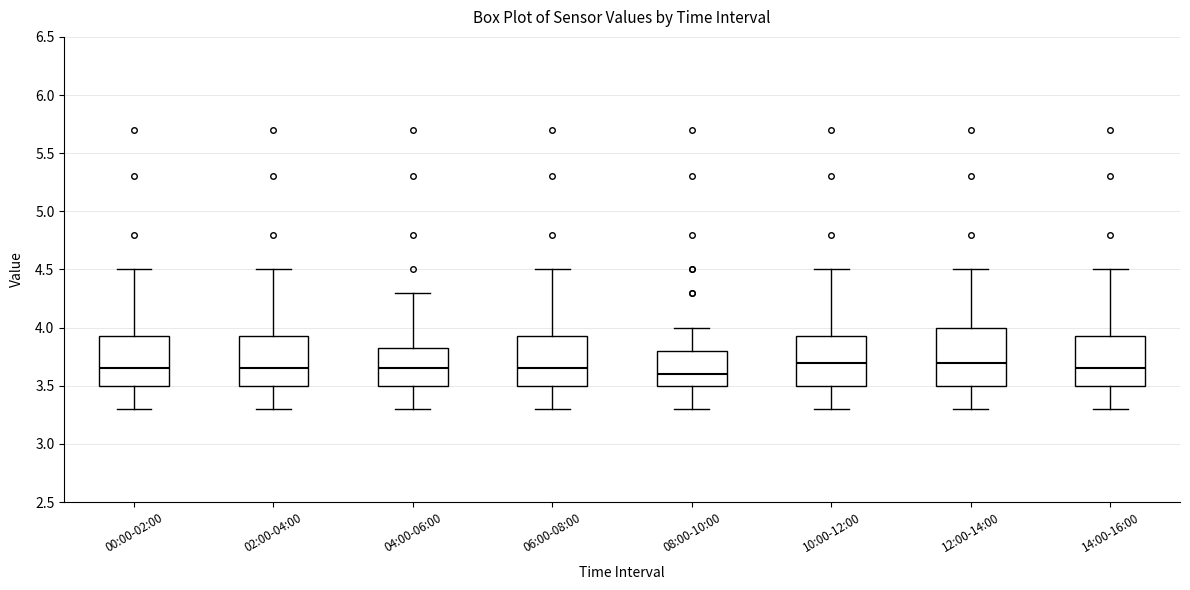

Reading left to right, read every box against the y-axis: the position of its median line, the range the box covers, and the ends of its whiskers. The values are not printed on the chart, so give them approximately, as read against the axis.

00:00-02:00: median 3.65, box 3.50 to 3.95, whiskers 3.30 to 4.50
02:00-04:00: median 3.65, box 3.50 to 3.95, whiskers 3.30 to 4.50
04:00-06:00: median 3.65, box 3.50 to 3.85, whiskers 3.30 to 4.30
06:00-08:00: median 3.65, box 3.50 to 3.95, whiskers 3.30 to 4.50
08:00-10:00: median 3.60, box 3.50 to 3.80, whiskers 3.30 to 4.00
10:00-12:00: median 3.70, box 3.50 to 3.95, whiskers 3.30 to 4.50
12:00-14:00: median 3.70, box 3.50 to 4.00, whiskers 3.30 to 4.50
14:00-16:00: median 3.65, box 3.50 to 3.95, whiskers 3.30 to 4.50